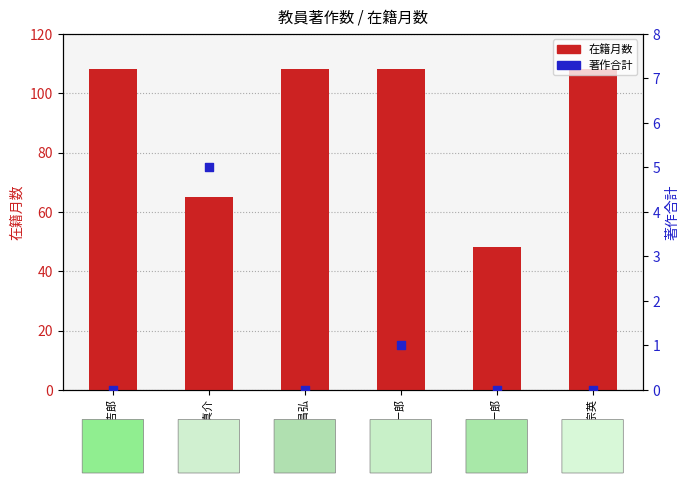

At which category is the sum across all series the highest?

橋本 一郎